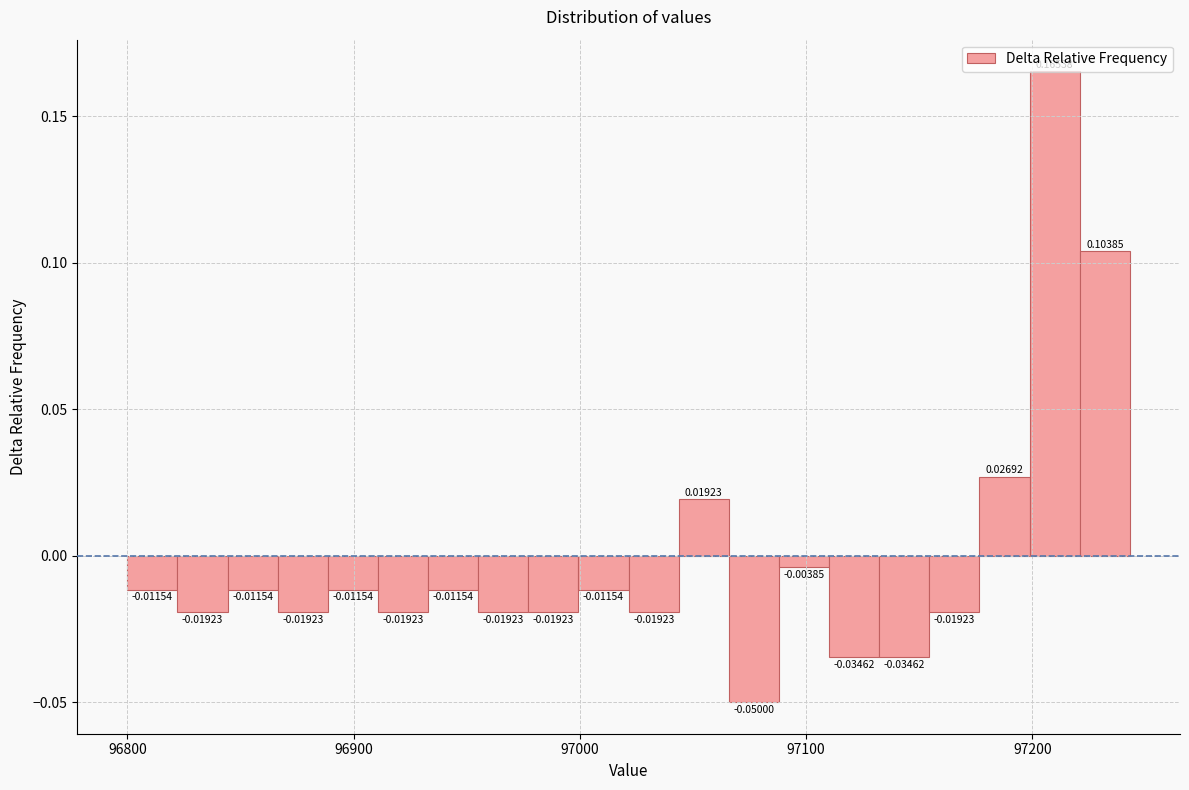

Around what value on the x-axis is the tallest bar? Give the approximate position of its centre, as read against the axis.

97210